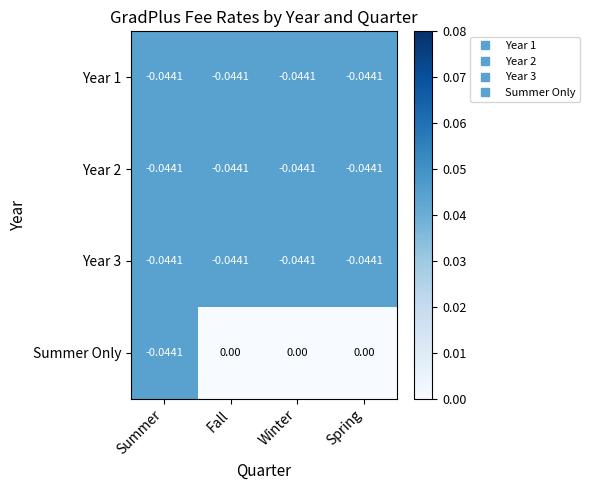

Which series changed the most between Summer and Spring?

Summer Only